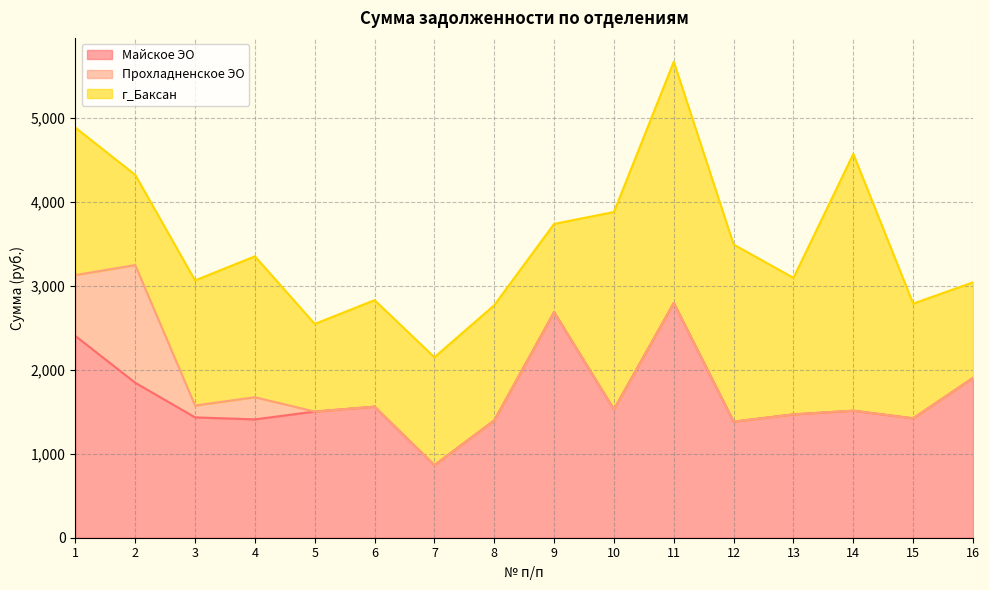

Does the chart have visible grid lines?

Yes